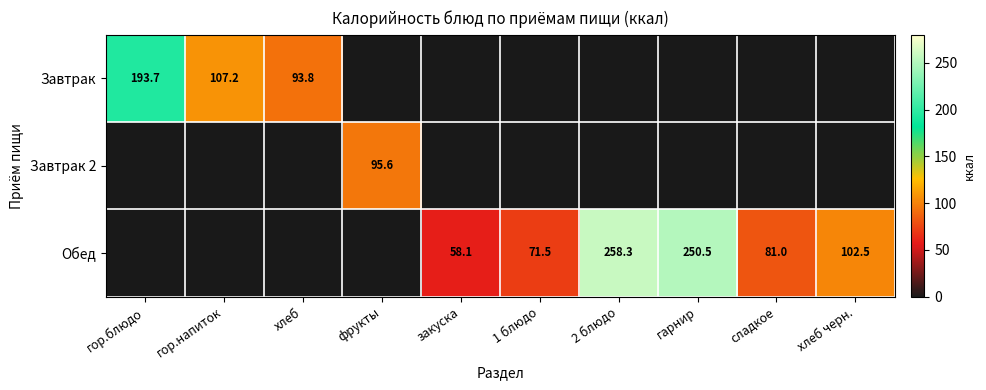

True or false: Обед has a value of 132.5 at 2 блюдо.

False